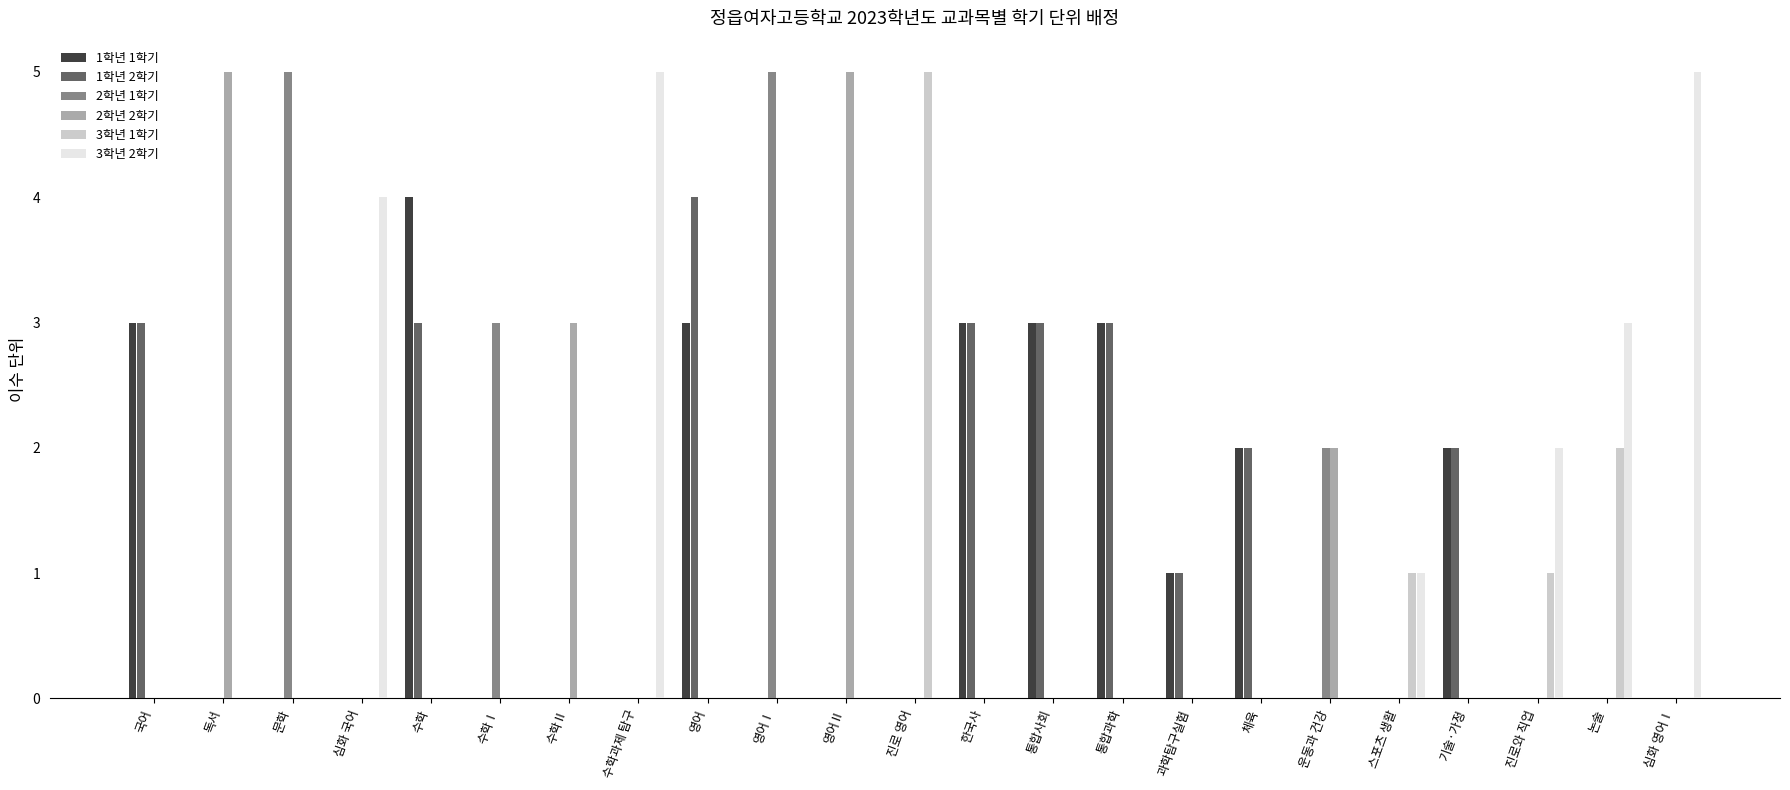

Between 체육 and 논술, which series saw the biggest shift?

3학년 2학기